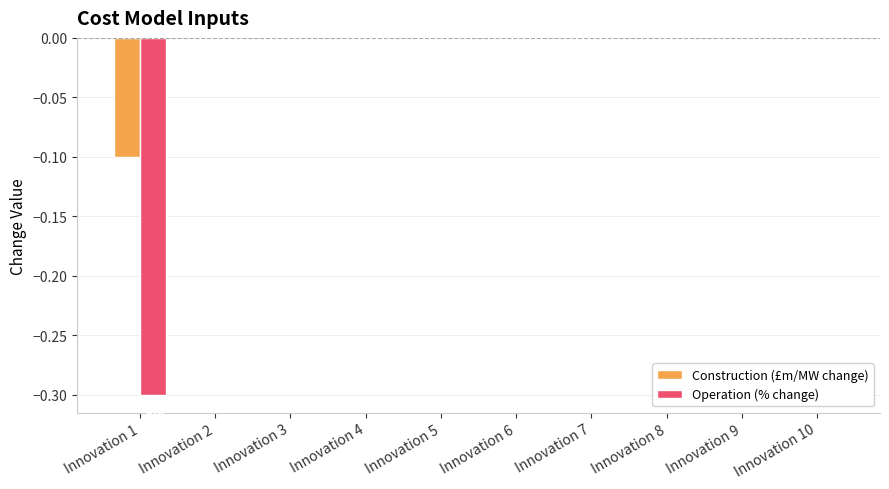

Are the bars horizontal?

No